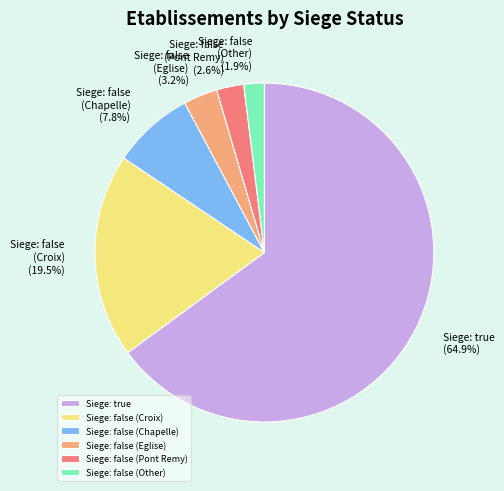

Which slice represents more than half of the pie?

Siege: true